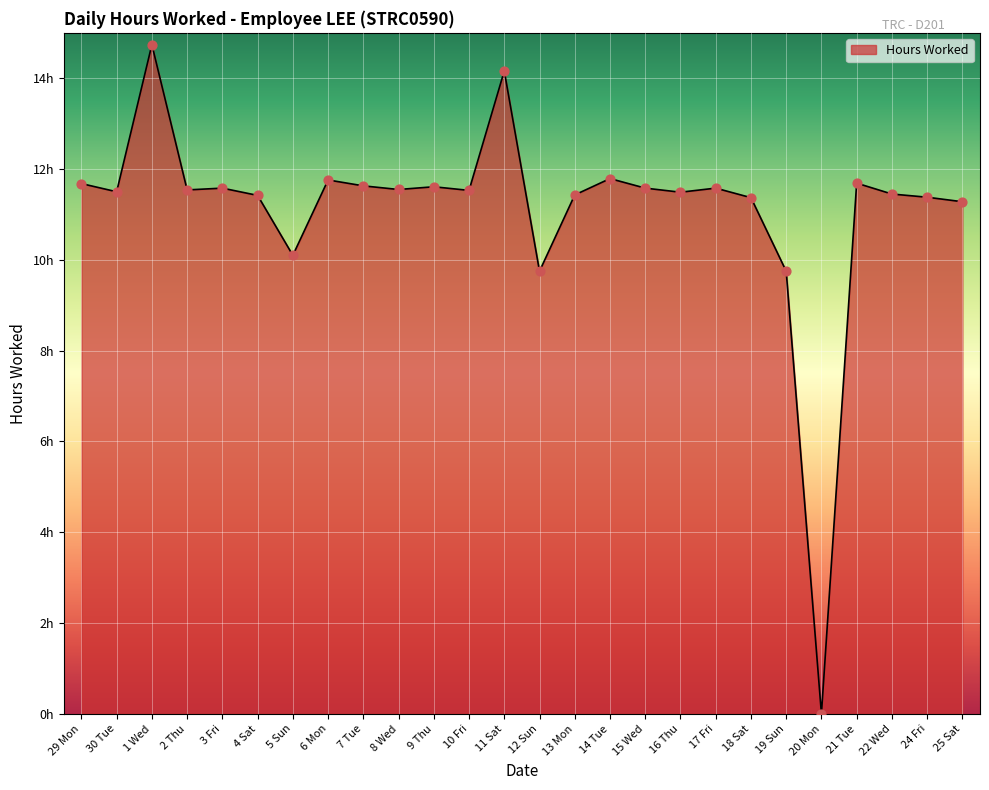

What is the change in value from 4 Sat to 7 Tue?

+0.2